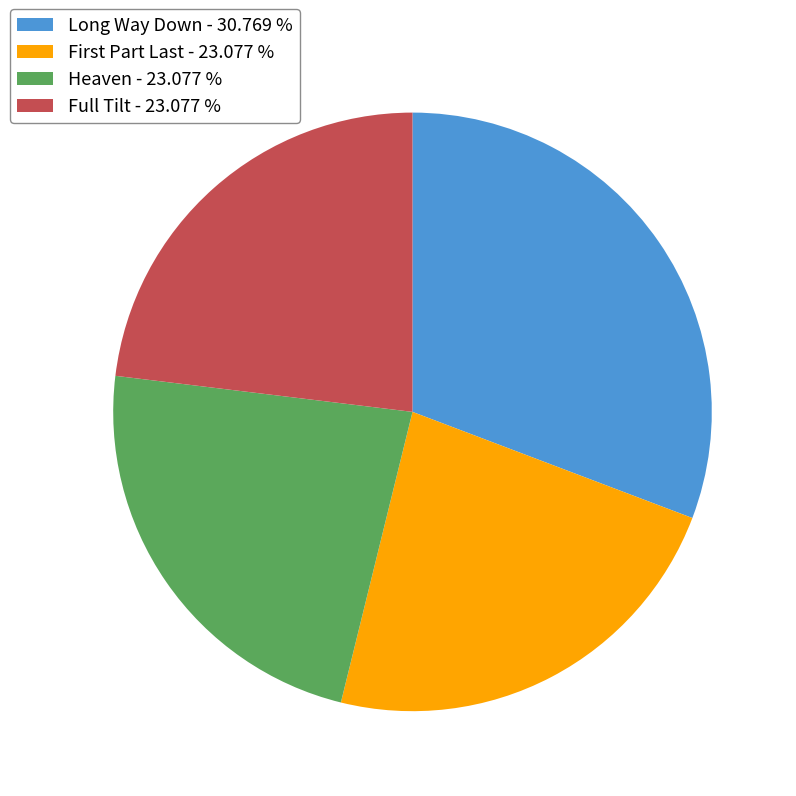

Do Heaven - 23.077 % and Long Way Down - 30.769 % together represent more than half of the pie?

Yes